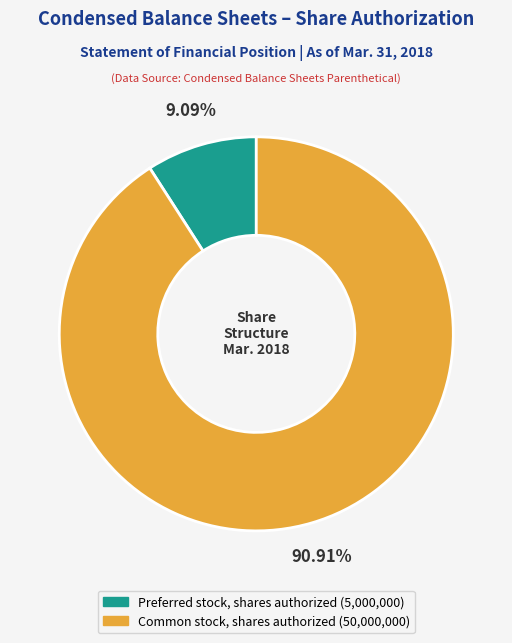

Between Preferred stock, shares authorized and Common stock, shares authorized, which is larger?

Common stock, shares authorized